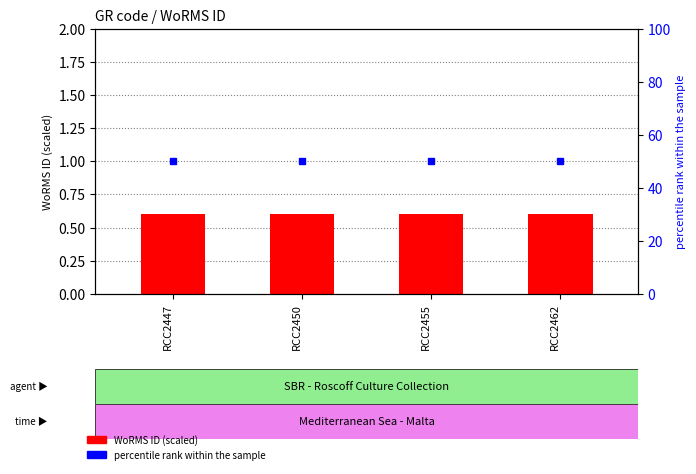

Count the number of data series in this chart.

2